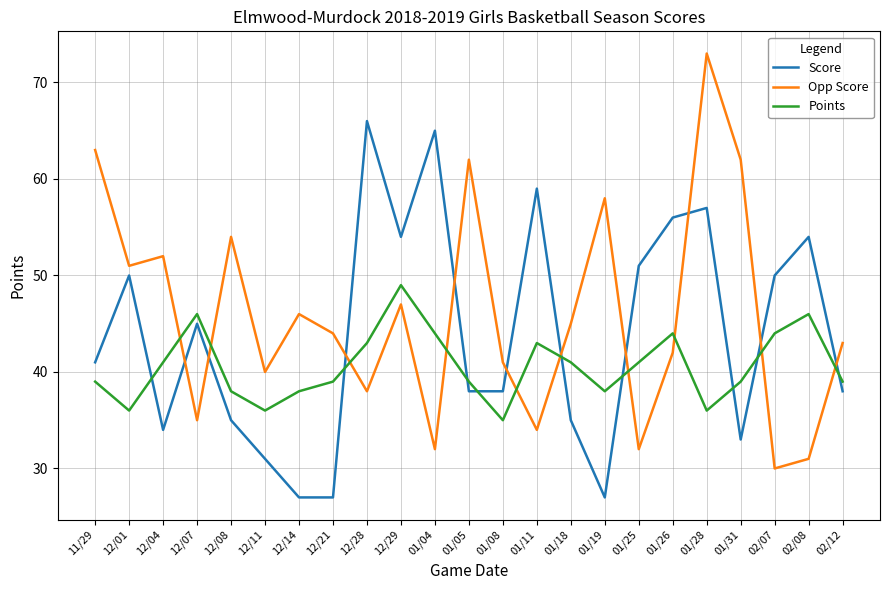

Which series ends up on top after the final intersection of Score and Points?

Points